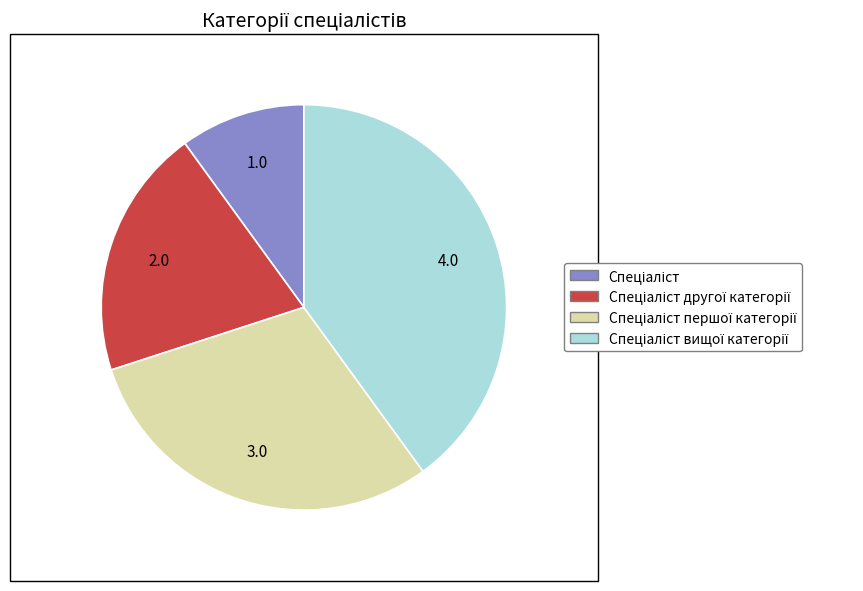

Does any single category account for the majority?

No